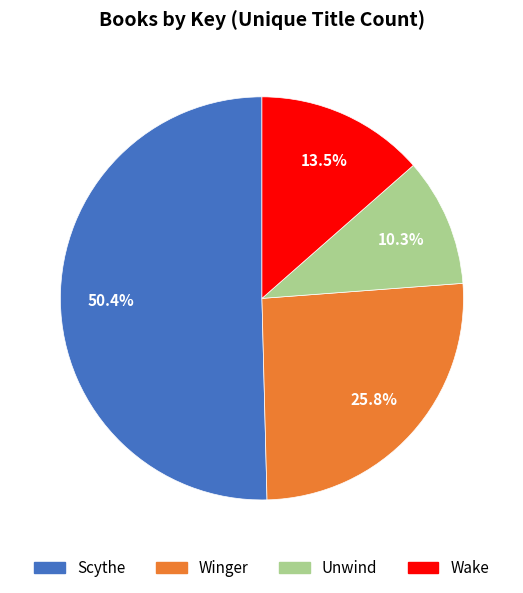

To the nearest percent, what is the difference between the largest and smallest slice percentages?

40%